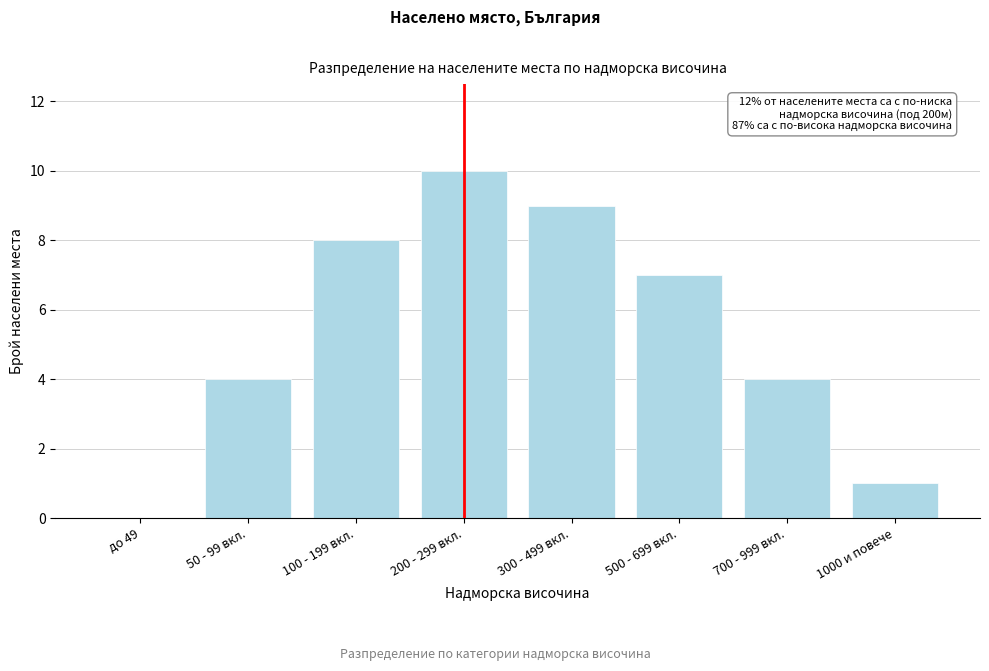

Reading left to right, what are all the values shown in this chart?

до 49=0	50 - 99 вкл.=4	100 - 199 вкл.=8	200 - 299 вкл.=10	300 - 499 вкл.=9	500 - 699 вкл.=7	700 - 999 вкл.=4	1000 и повече=1